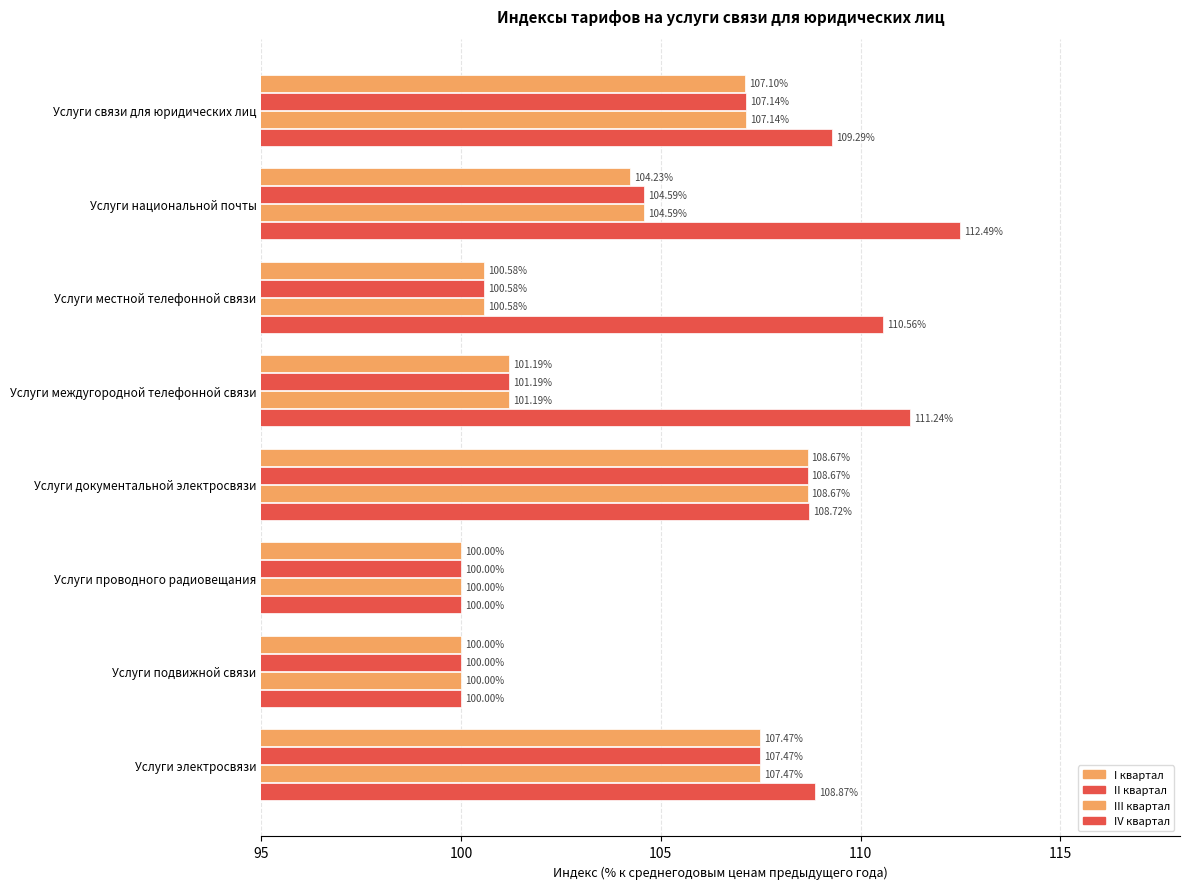

How many values in the IV квартал series exceed 109?

4